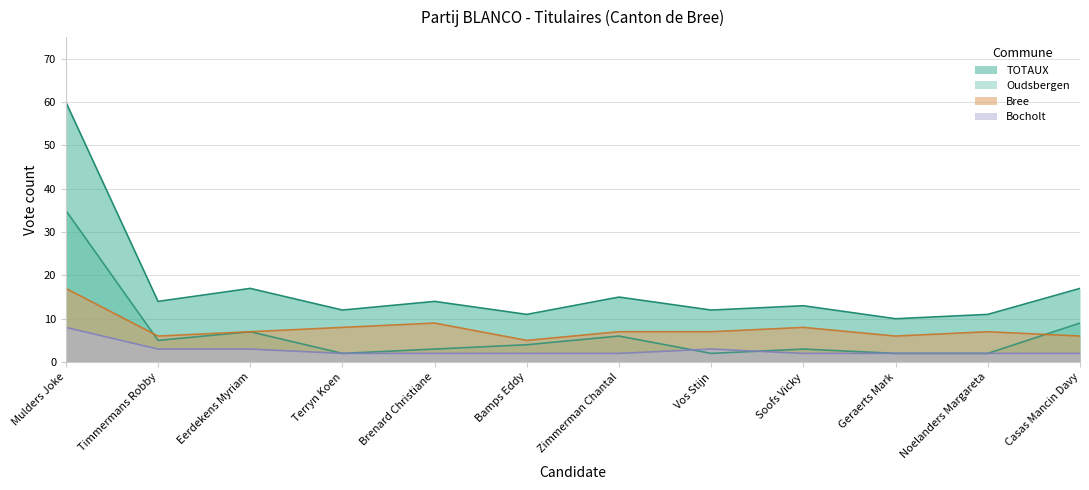

What is the difference between the maximum and second lowest values in the Bocholt series?

6